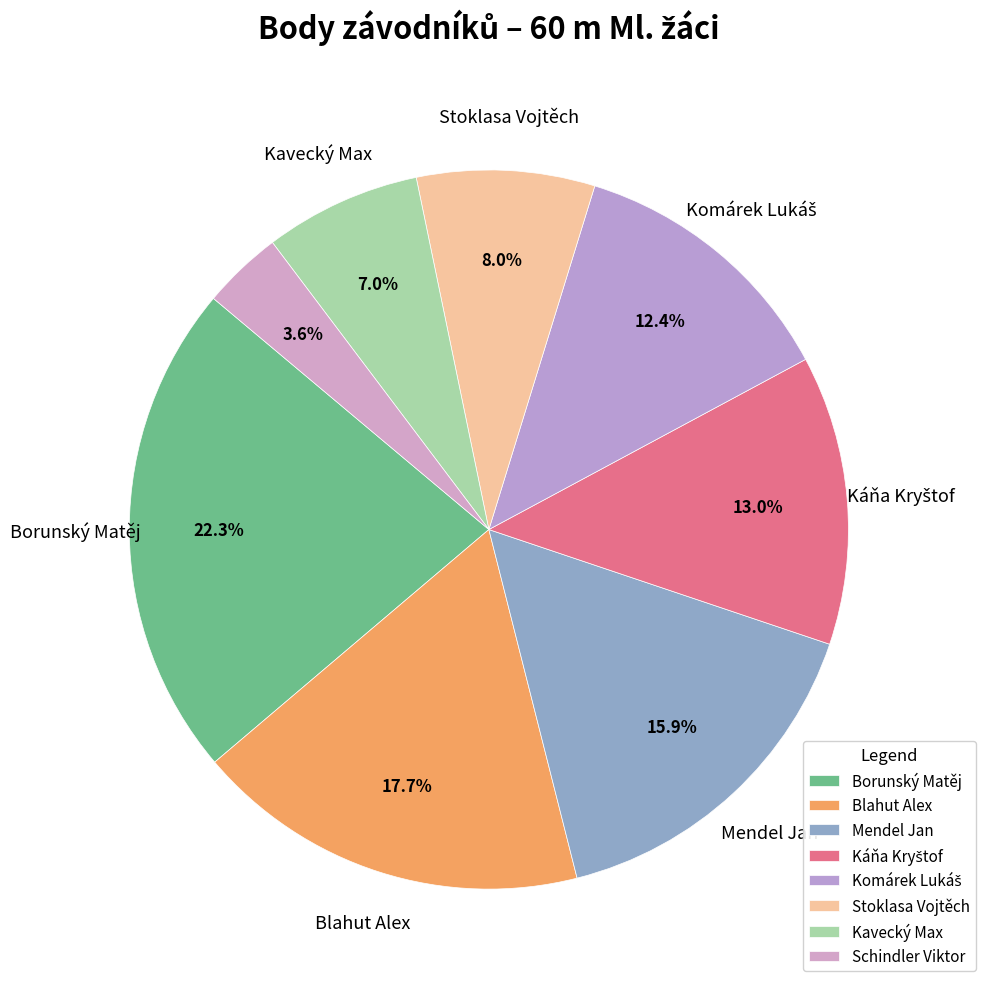

To the nearest percent, what is the combined percentage of Kavecký Max and Káňa Kryštof?

20%